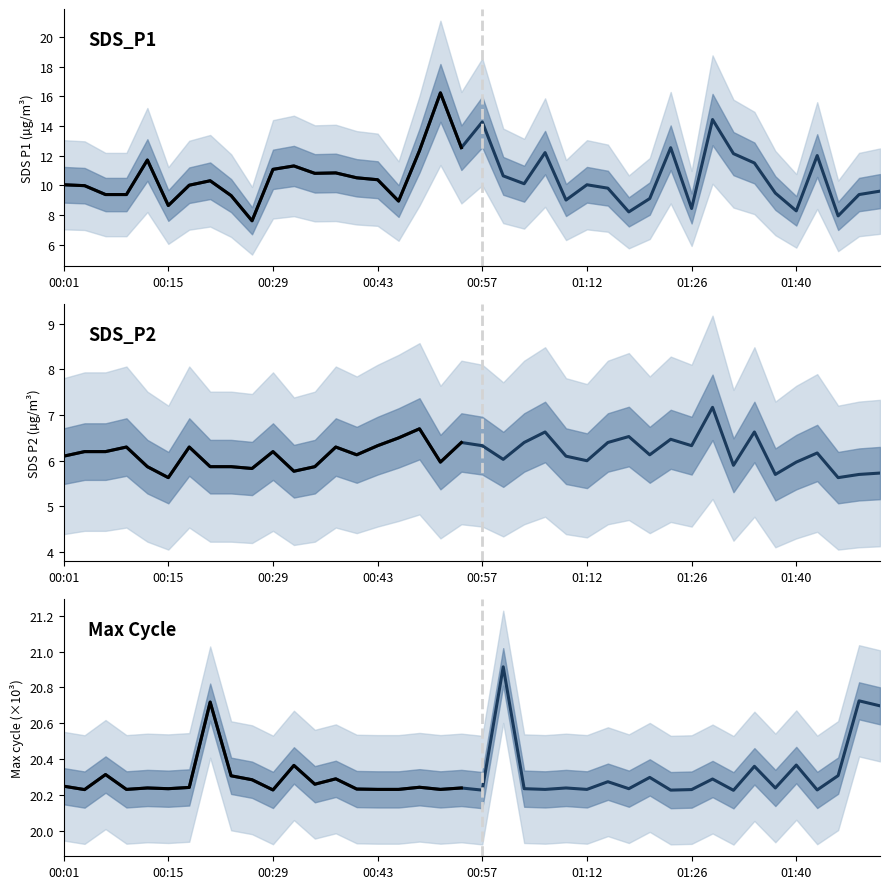

What is the label of the 25th point from the right?

00:43